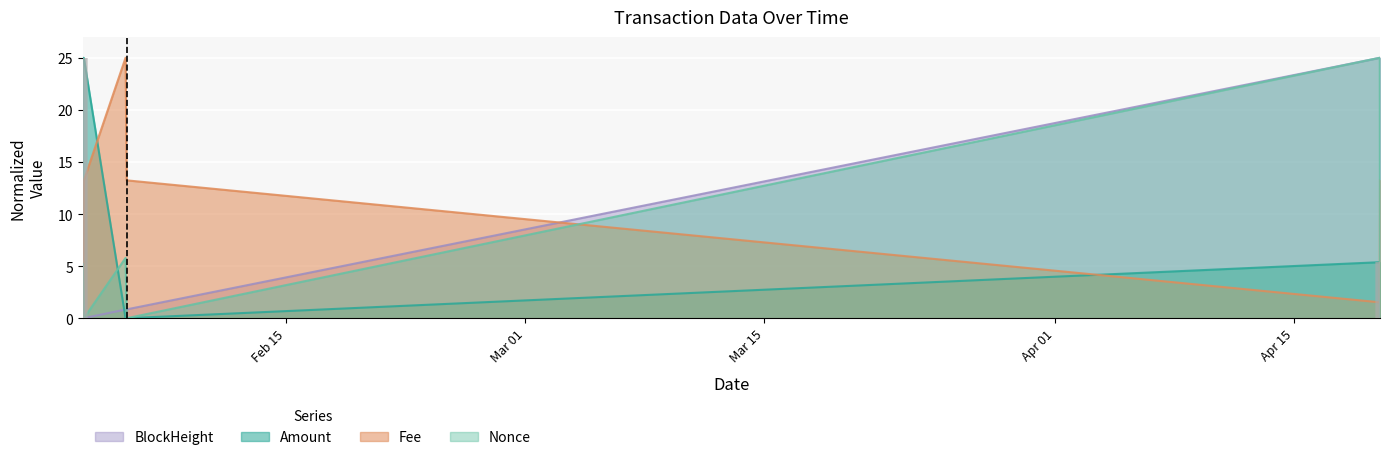

What are all the series names shown in the legend?

Amount, Fee, BlockHeight, Nonce